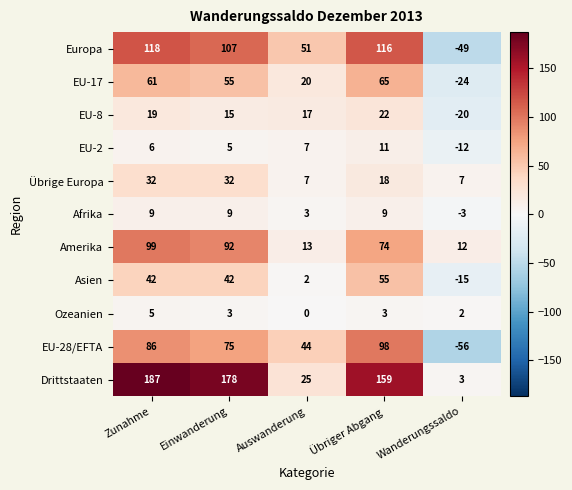

What is the total value across all series at Übriger Abgang?

630